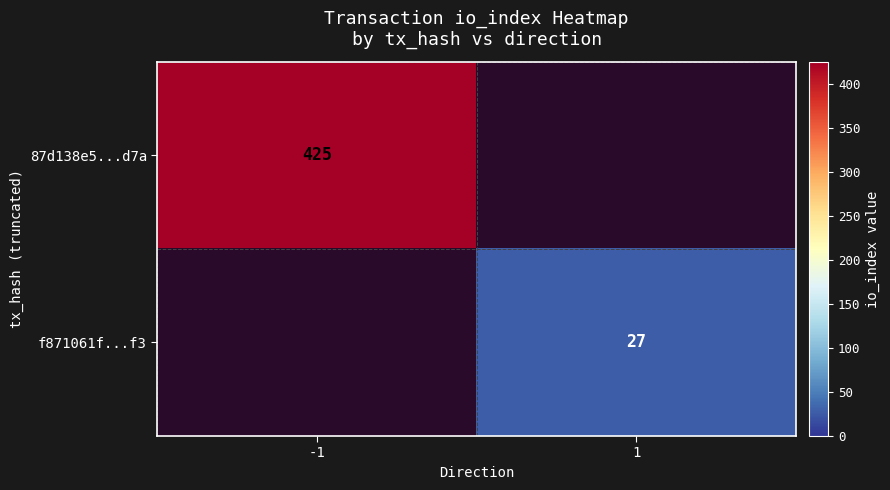

Is the value of f871061f...f3 at 1 greater than the value of 87d138e5...d7a at -1?

No